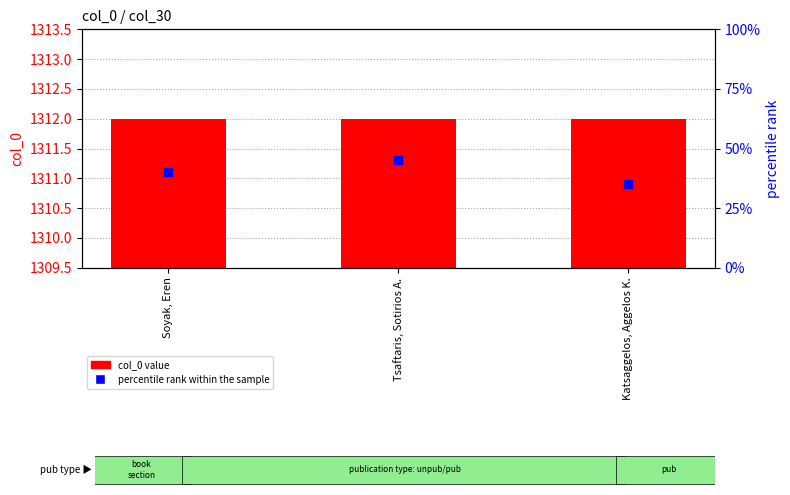

At which category is the sum across all series the highest?

Tsaftaris, Sotirios A.